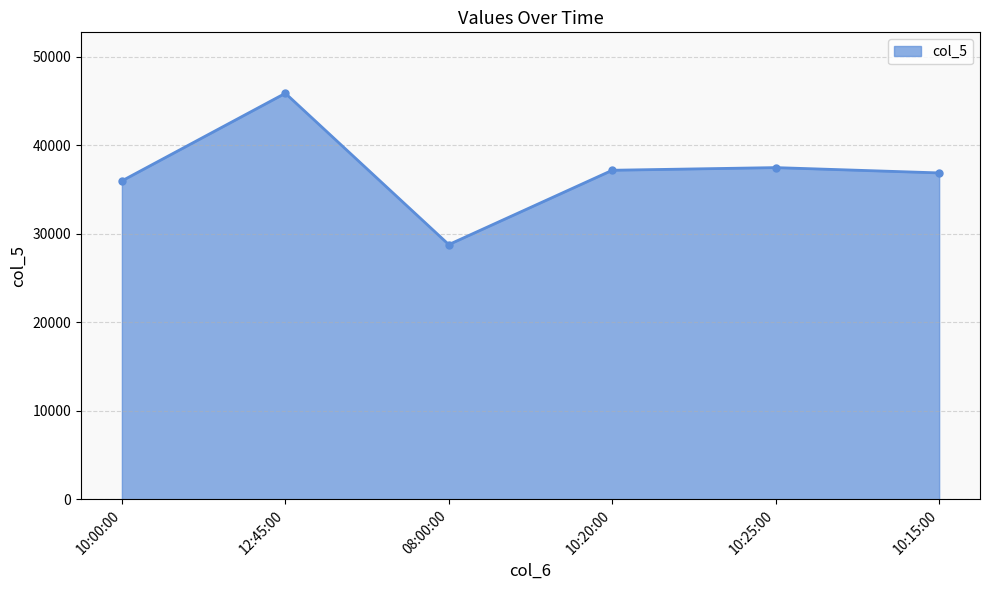

Is it true that the value at 10:25:00 is 37500?

True